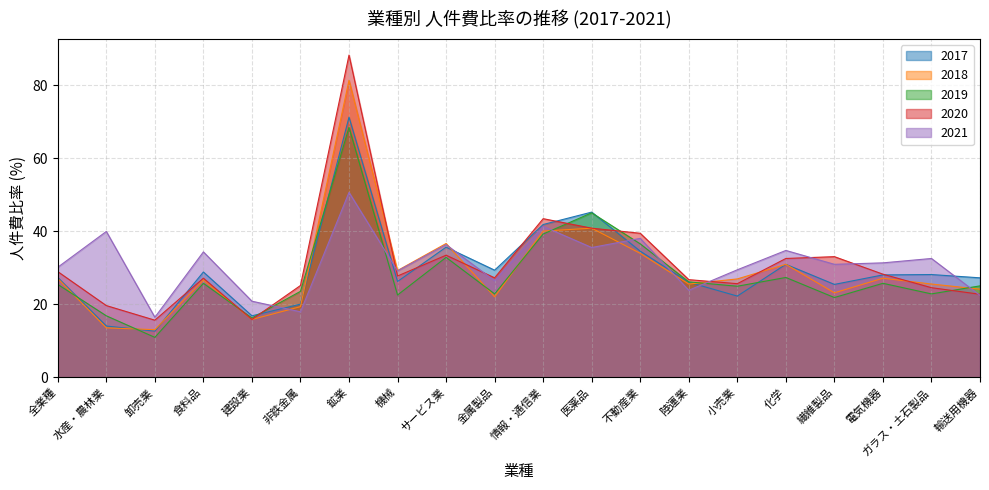

Reading left to right, list all the values displayed in this chart.

2017: 27.3	14.0	12.6	28.8	16.8	20.0	71.2	26.2	35.6	29.3	41.8	45.2	34.5	26.0	22.2	30.9	25.4	28.0	28.1	27.2
2018: 27.0	13.5	13.0	26.6	15.8	19.3	81.3	29.2	36.6	22.0	40.0	40.8	33.9	25.5	26.9	30.9	23.1	27.1	25.5	24.1
2019: 25.4	16.8	10.9	25.7	16.2	23.5	68.4	22.5	32.8	22.8	39.2	45.0	36.5	26.1	24.9	27.3	21.8	25.7	22.8	25.0
2020: 28.9	19.6	15.6	27.1	15.8	25.1	88.2	27.7	33.4	27.2	43.4	40.8	39.4	26.7	25.6	32.5	33.0	28.2	24.5	22.7
2021: 30.1	39.9	16.4	34.3	20.8	17.9	50.6	29.1	36.3	26.4	41.3	35.5	38.0	23.8	29.4	34.7	30.9	31.3	32.5	22.4